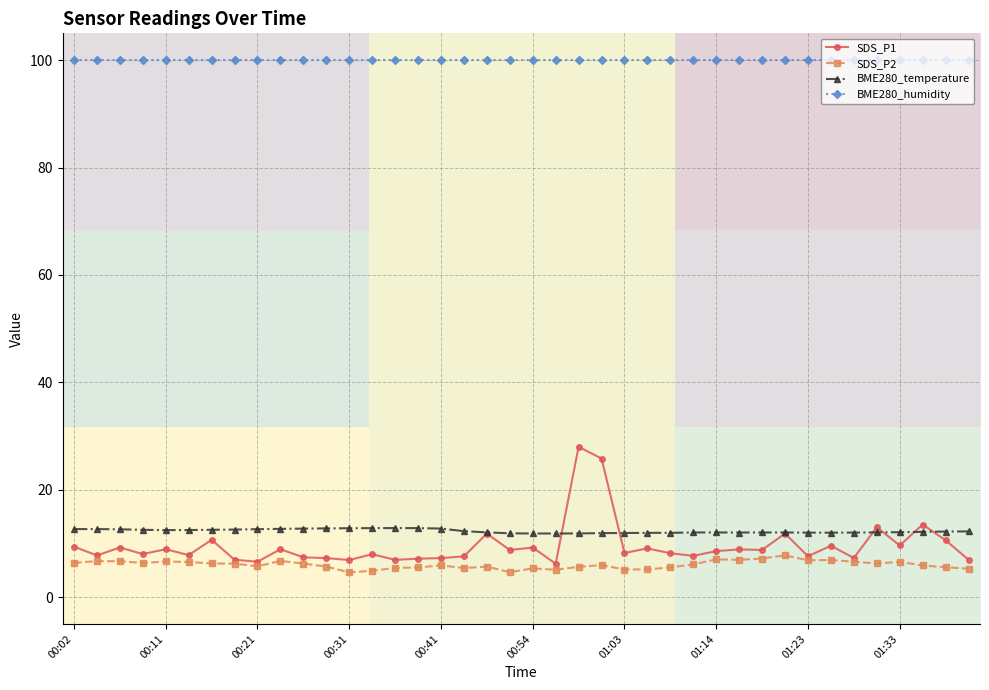

What is the highest value of the SDS_P1 series?

28.0